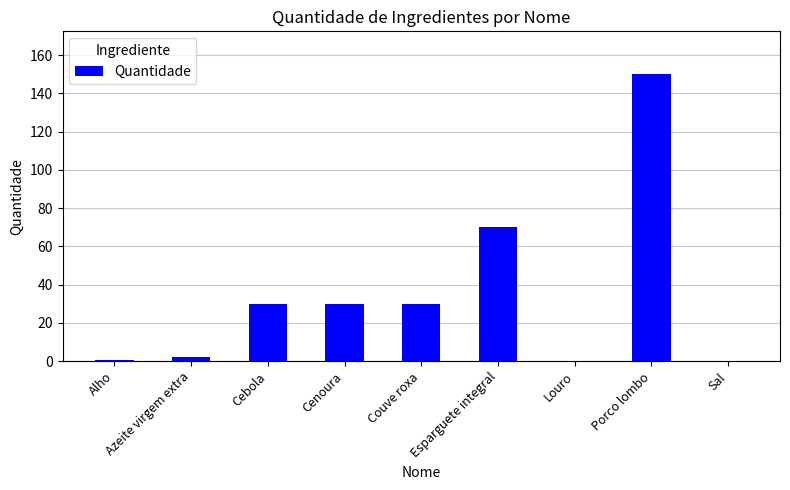

Between Alho and Cenoura, which is larger?

Cenoura